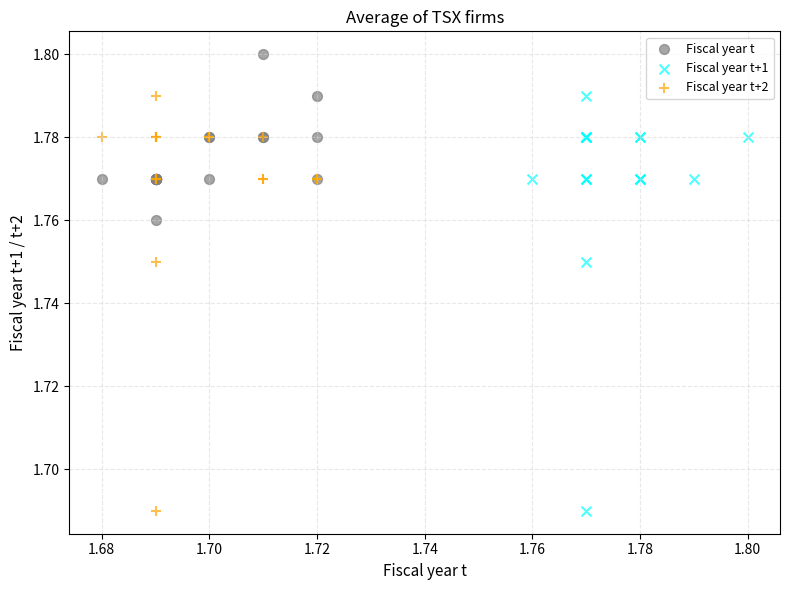

Which series reaches the maximum Y coordinate?

Fiscal year t